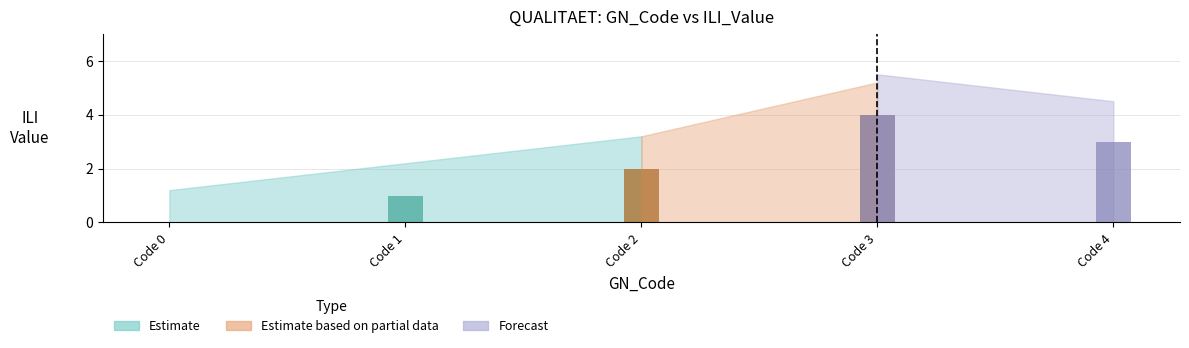

How many values are above zero?

4